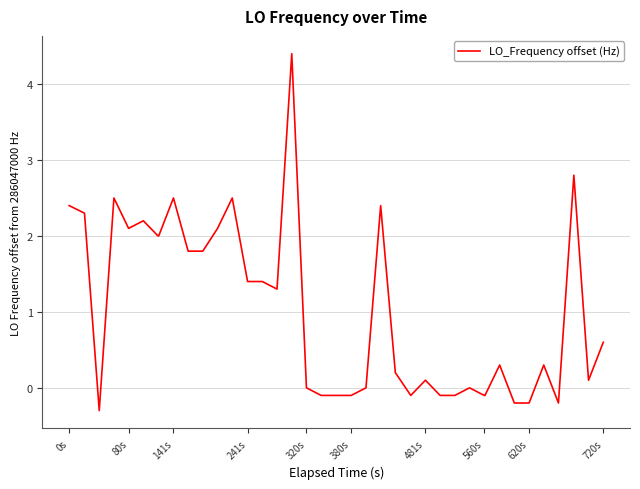

What is the difference between the maximum and minimum values?

4.7